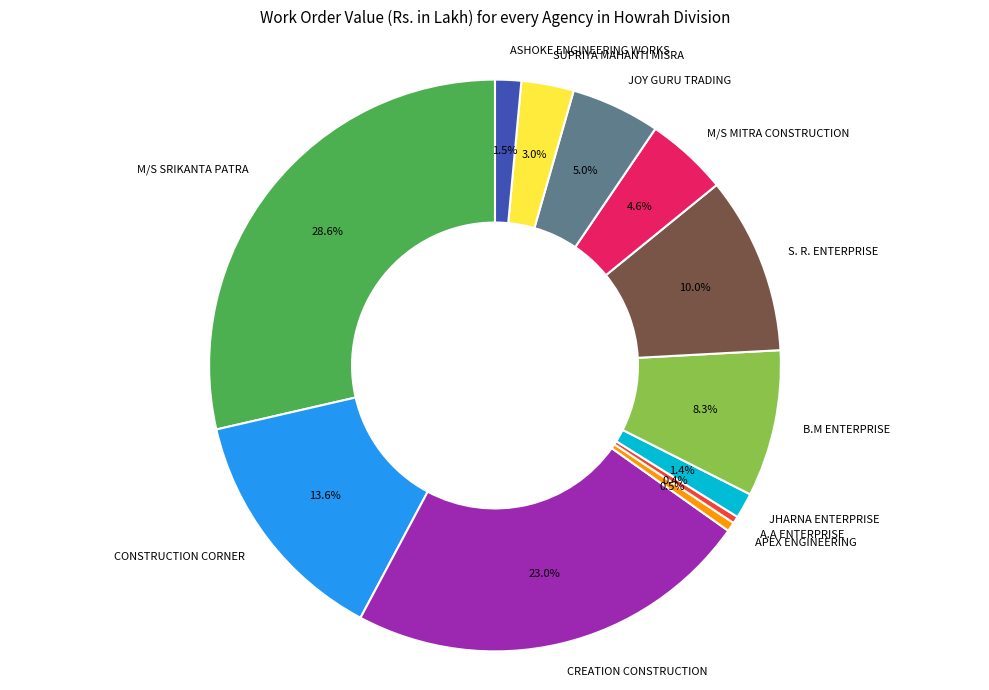

Does CONSTRUCTION CORNER account for over 50% of the chart?

No